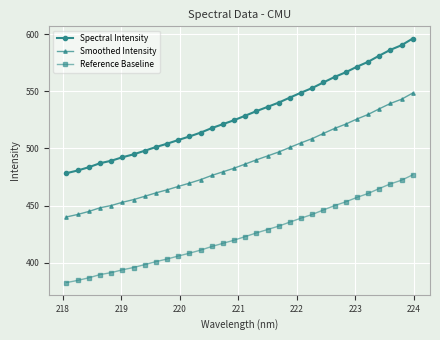

Does the chart display data point markers on the line(s)?

Yes